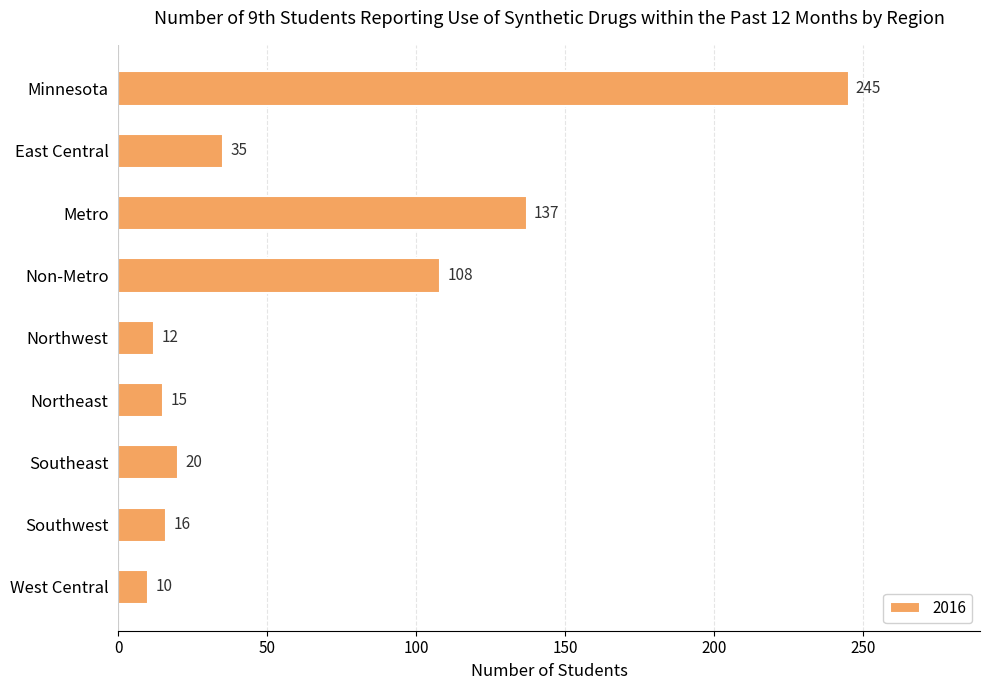

Which has a higher value, East Central or Metro?

Metro